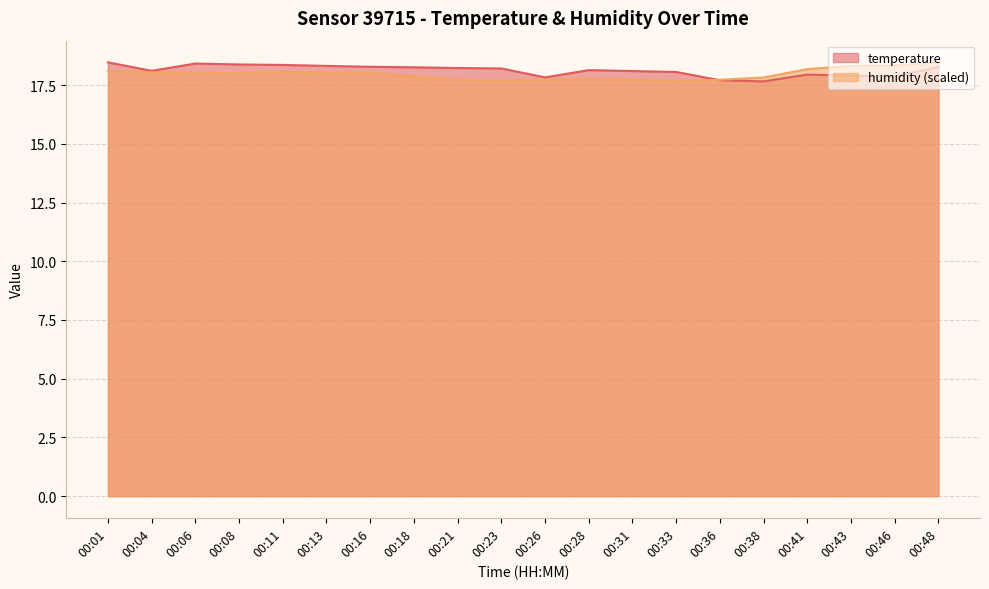

Which series has the largest range (max minus min)?

temperature